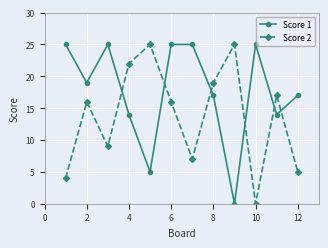

Does the chart have visible grid lines?

Yes